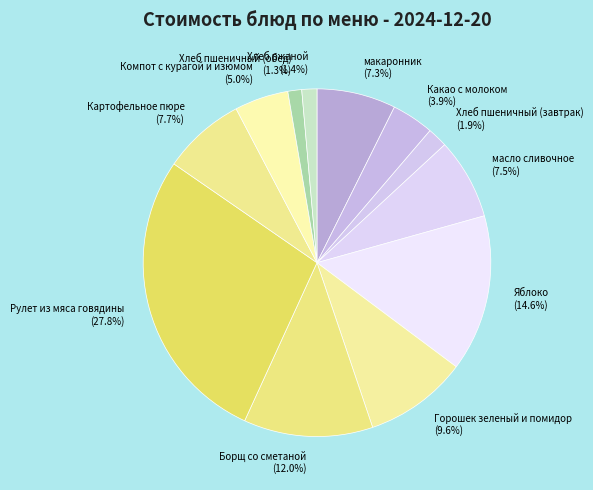

Is there a majority slice in this chart?

No